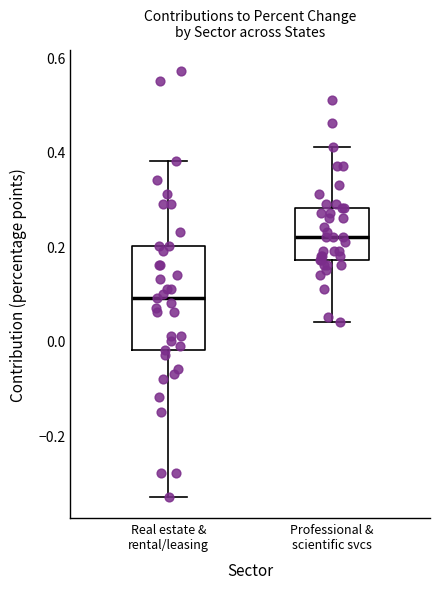

Reading left to right, read every box against the y-axis: the position of its median line, the range the box covers, and the ends of its whiskers. The values are not printed on the chart, so give them approximately, as read against the axis.

Real estate & rental/leasing: median 0.10, box -0.02 to 0.20, whiskers -0.32 to 0.38
Professional & scientific svcs: median 0.22, box 0.18 to 0.28, whiskers 0.04 to 0.42